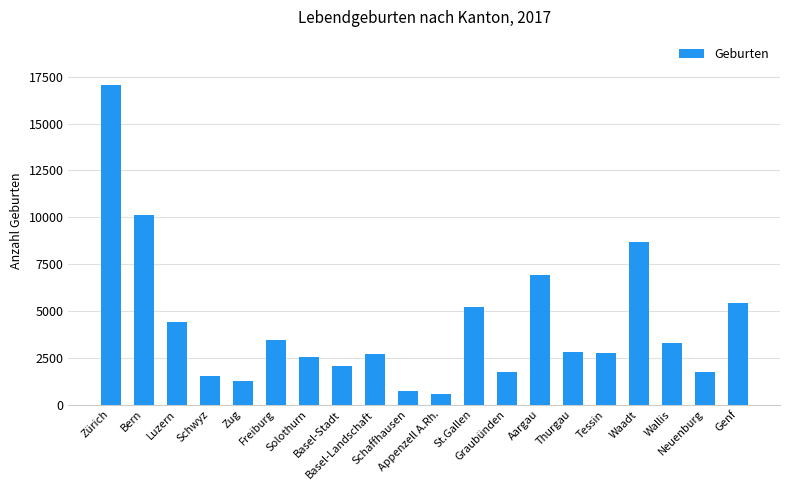

What is the difference between the maximum and second lowest values?

16323